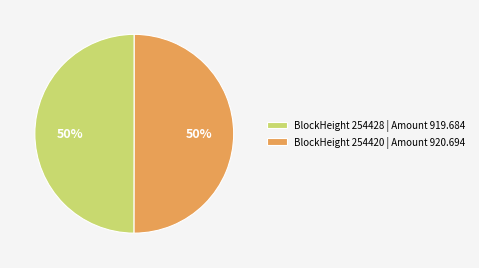

Count the number of slices in the pie.

2